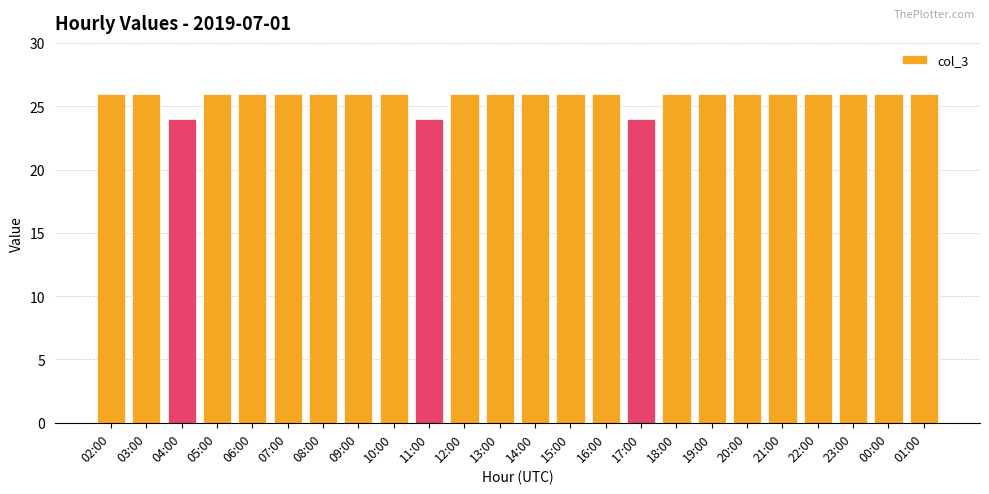

What is the label of the 13th bar from the left?

14:00